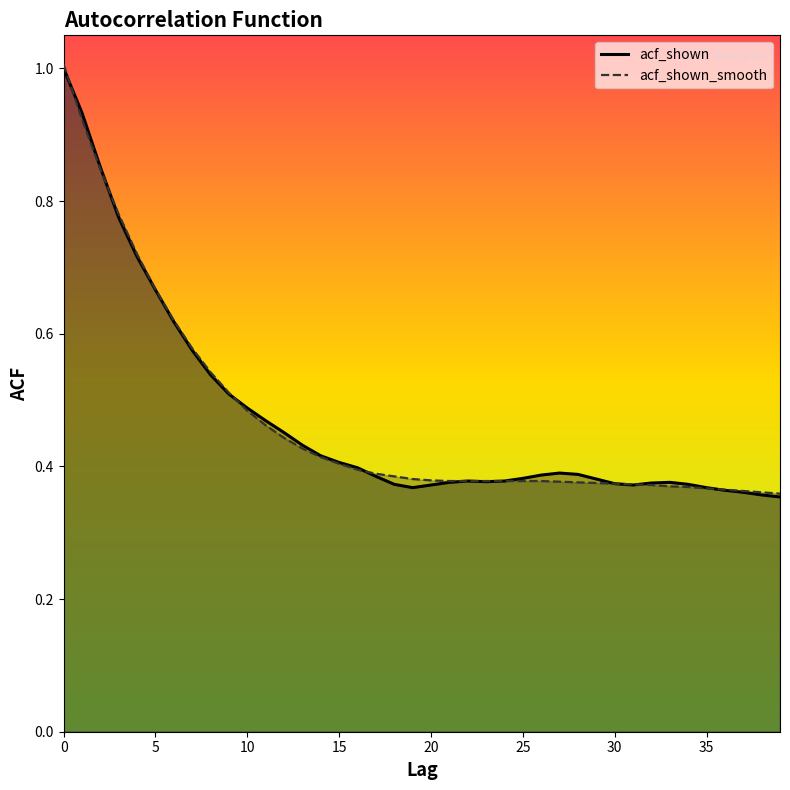

What is the difference between the acf_shown values at 28 and 1?

0.5